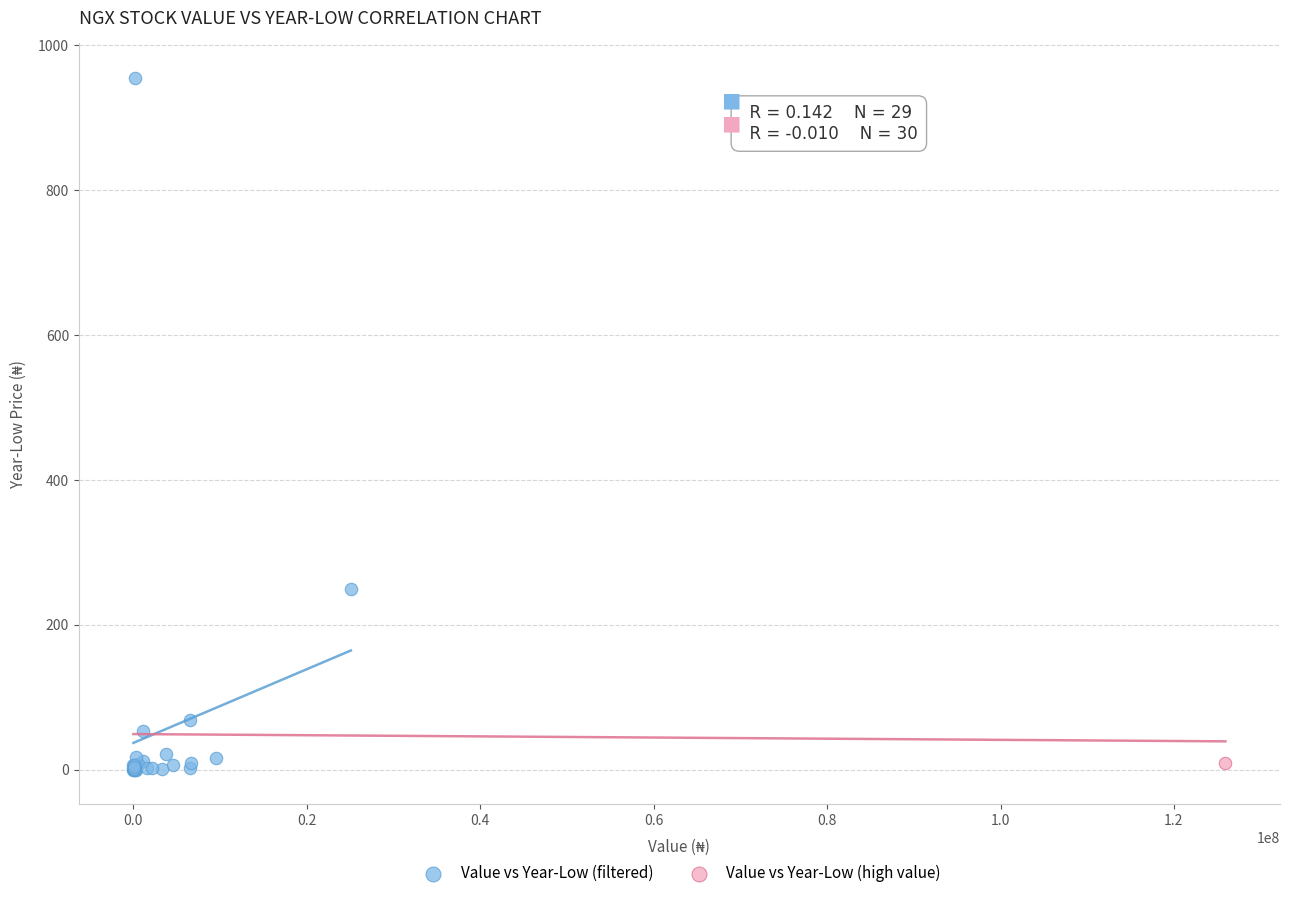

What are all the series names shown in the legend?

Value vs Year-Low (filtered), Value vs Year-Low (high value)